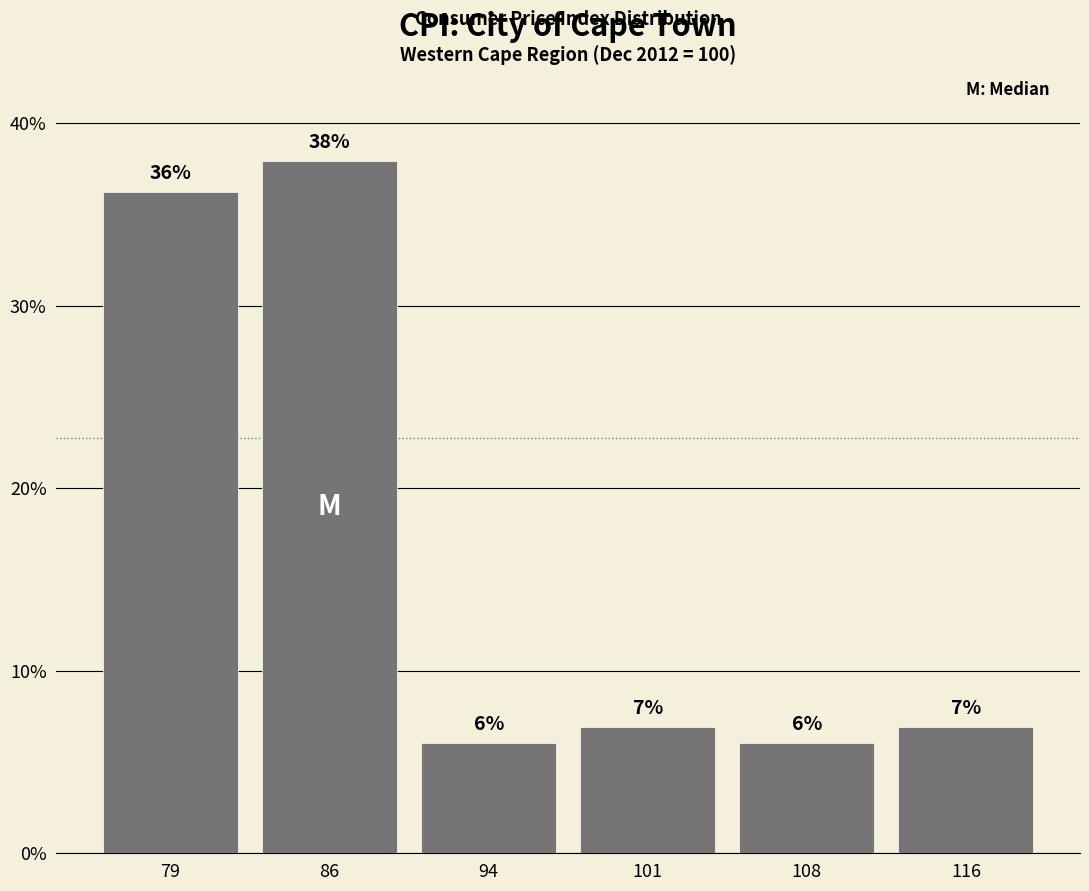

What is the smallest value displayed?

6.0